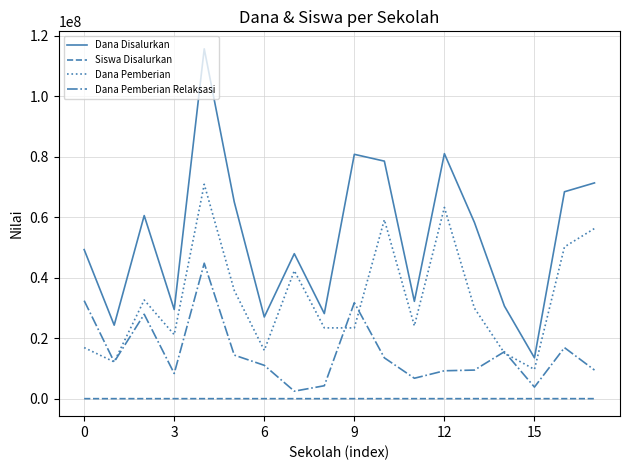

What are all the series names shown in the legend?

Dana Disalurkan, Siswa Disalurkan, Dana Pemberian, Dana Pemberian Relaksasi